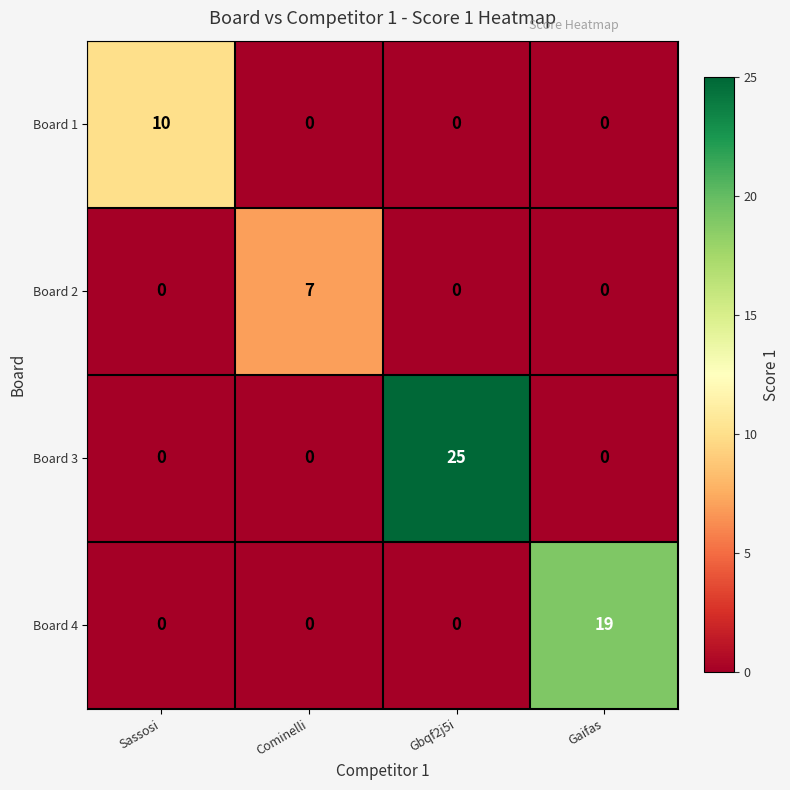

Reading right to left, extract all data points from this chart.

Board 1: 0	0	0	10
Board 2: 0	0	7	0
Board 3: 0	25	0	0
Board 4: 19	0	0	0